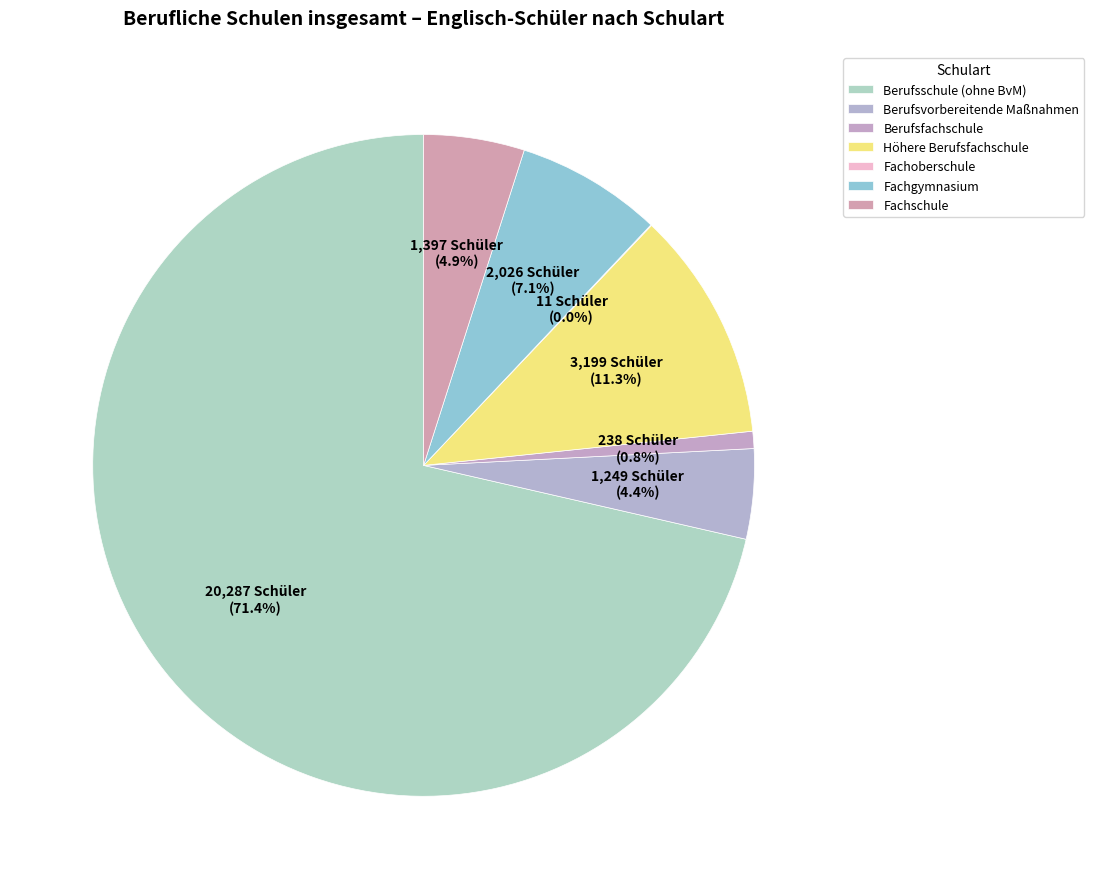

Approximately how many times larger is the value at Fachgymnasium compared to Berufsfachschule?

8.5